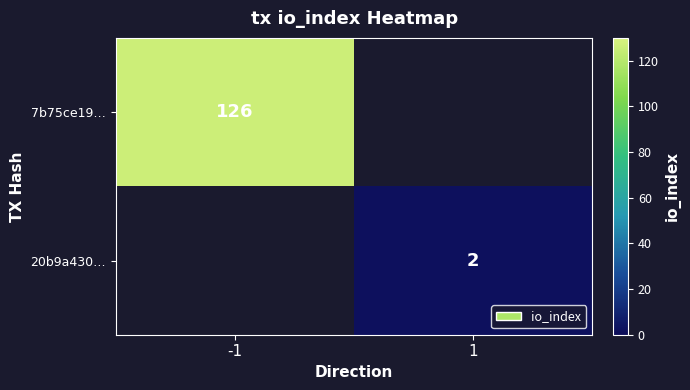

At which category does the chart reach its minimum across all series?

1